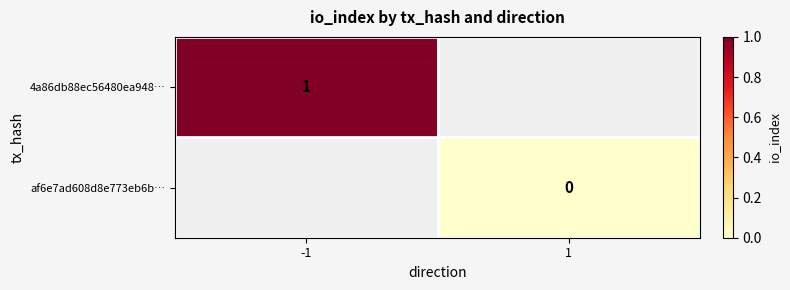

The 4a86db88ec56480ea948… series shows 1 at -1. True or false?

True